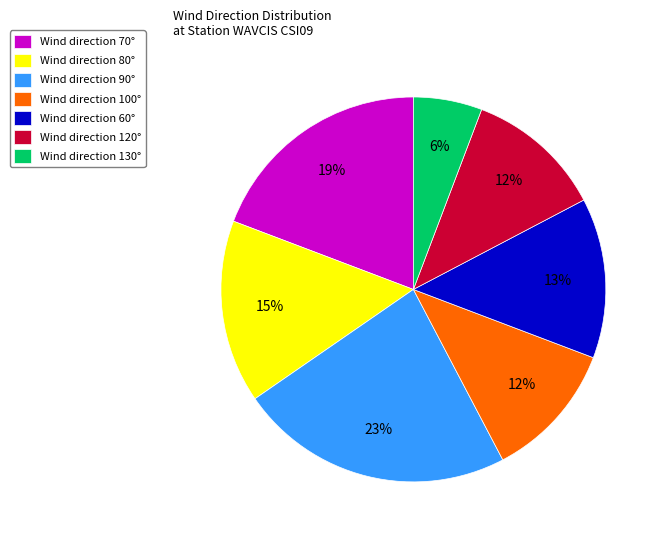

Is Wind direction 130° the majority of the pie?

No